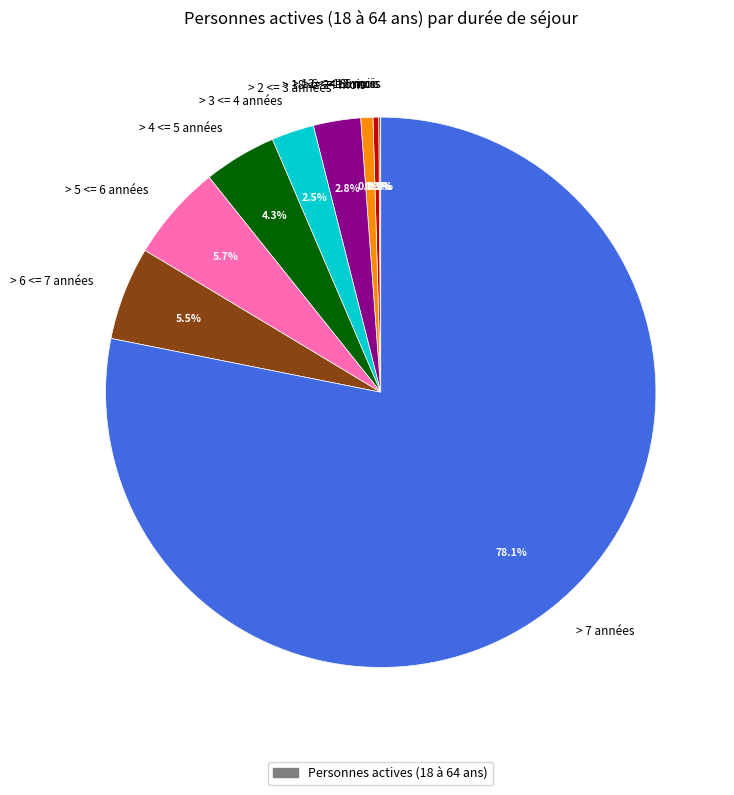

To the nearest percent, what is the difference between the largest and smallest slice percentages?

78%